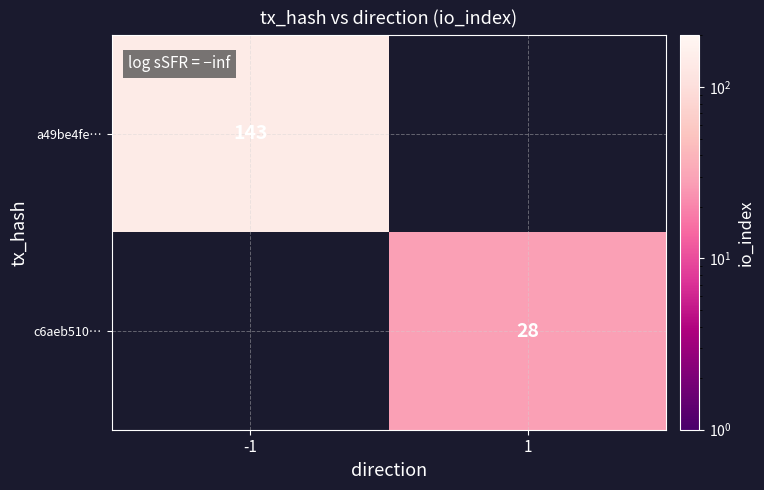

The c6aeb510… series shows 15 at 1. True or false?

False